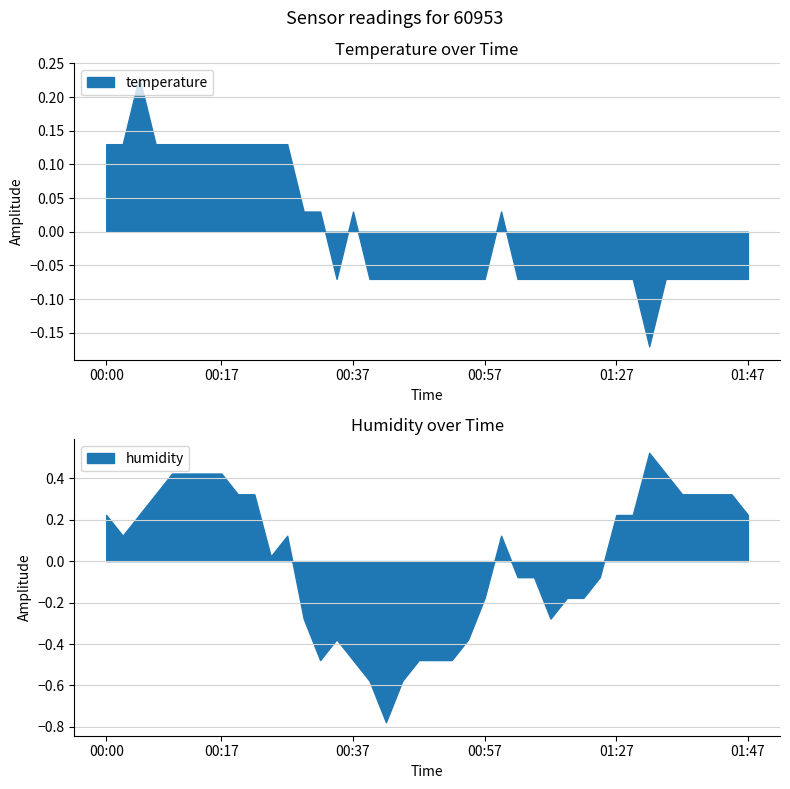

Where does the temperature series first go above 0?

00:00